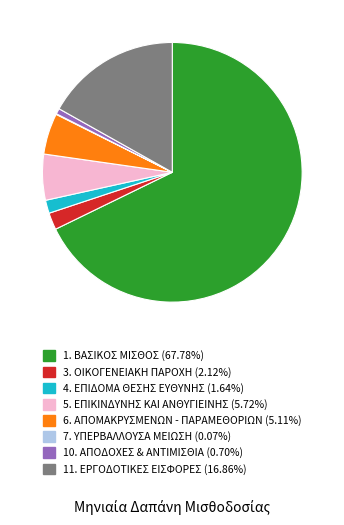

Is there any slice that represents more than half of the pie?

Yes